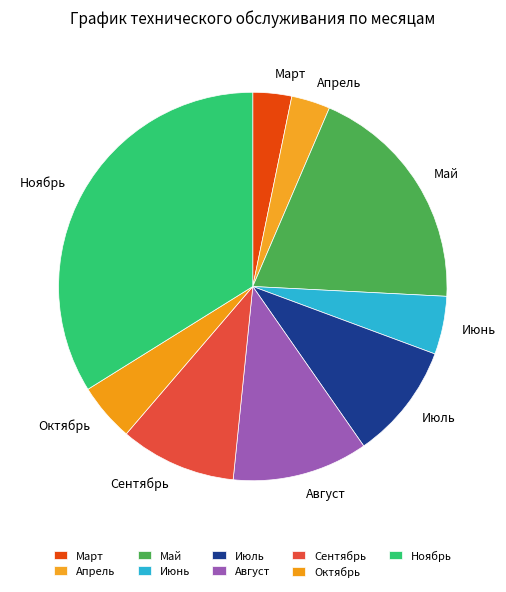

What is the ratio of the value at Ноябрь to the value at Июль?

3.5